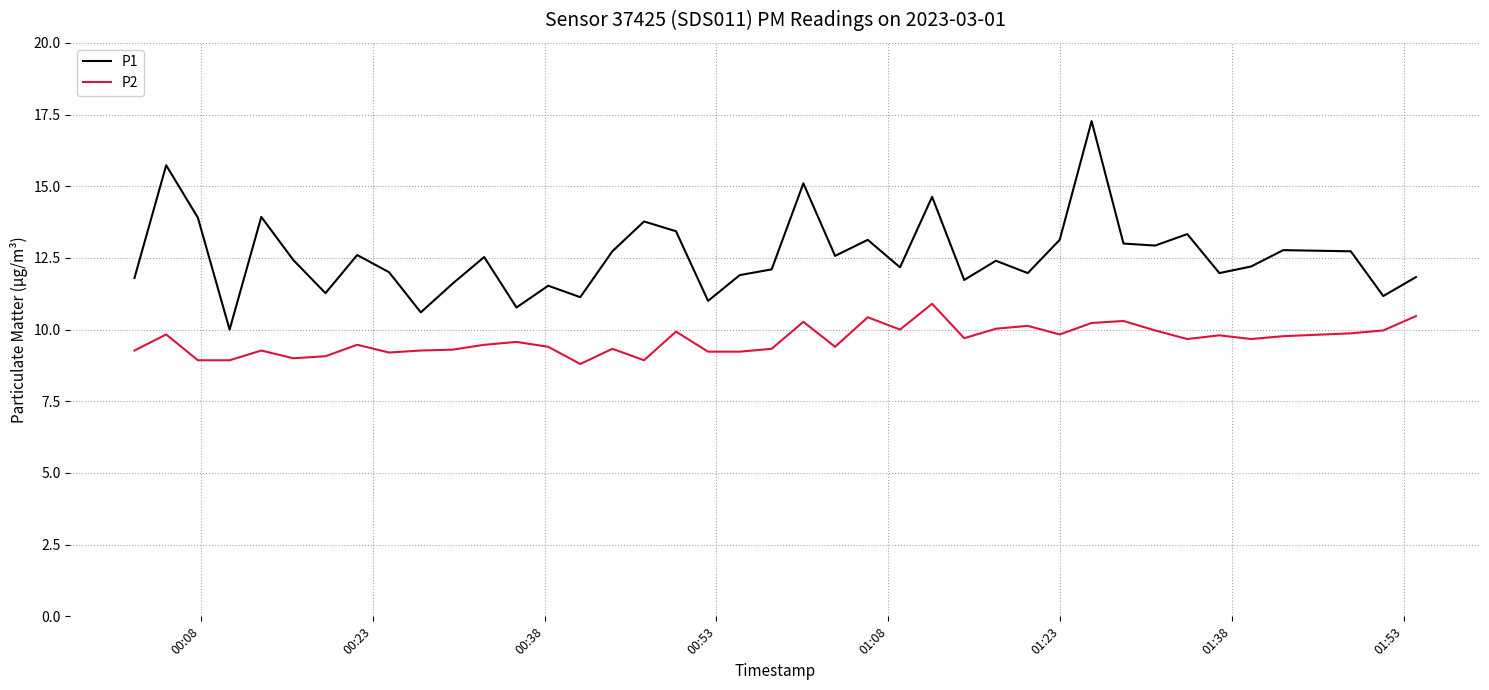

What is the maximum value shown in the chart?

17.3